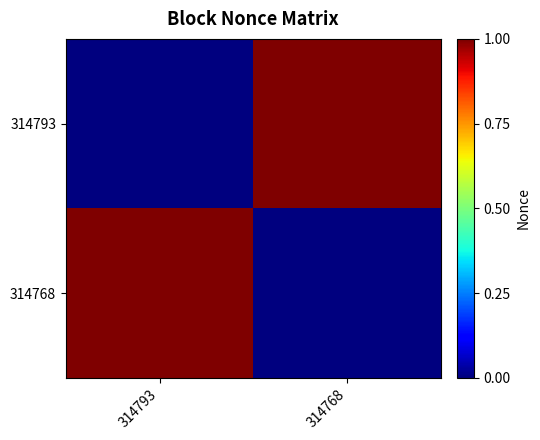

What is the difference between the highest and lowest values at 314793?

1